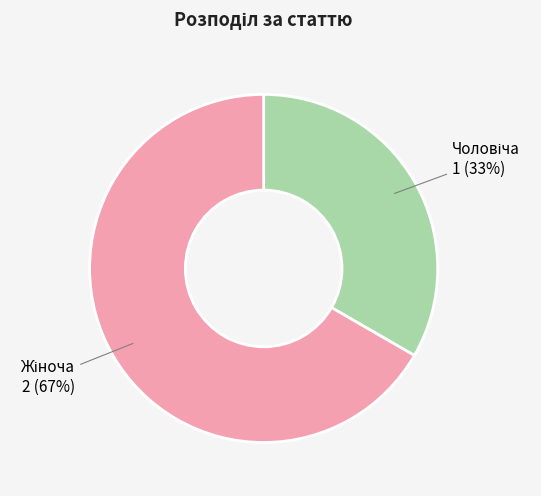

To the nearest percent, what is the average slice percentage?

50%